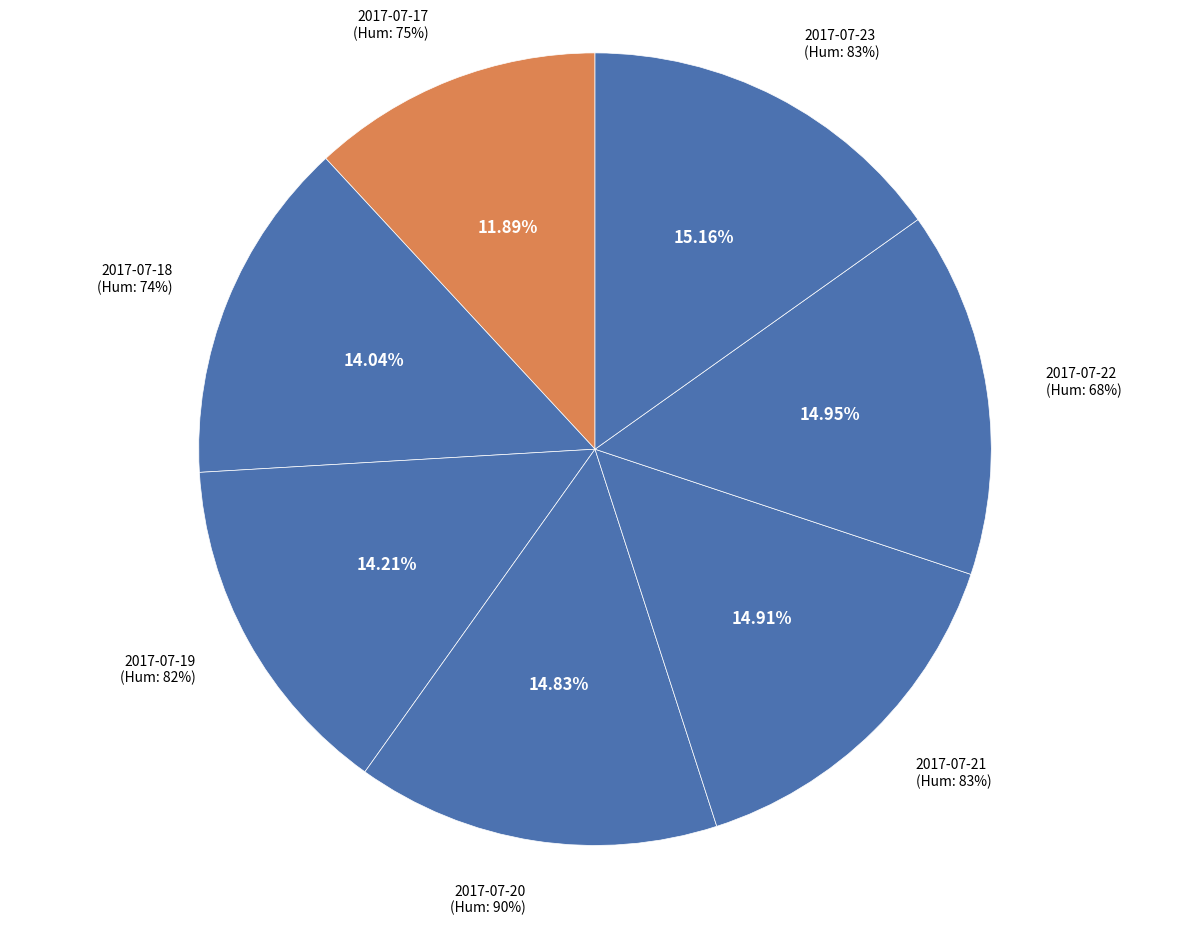

The 2017-07-18 slice represents 14% of the pie. True or false?

True